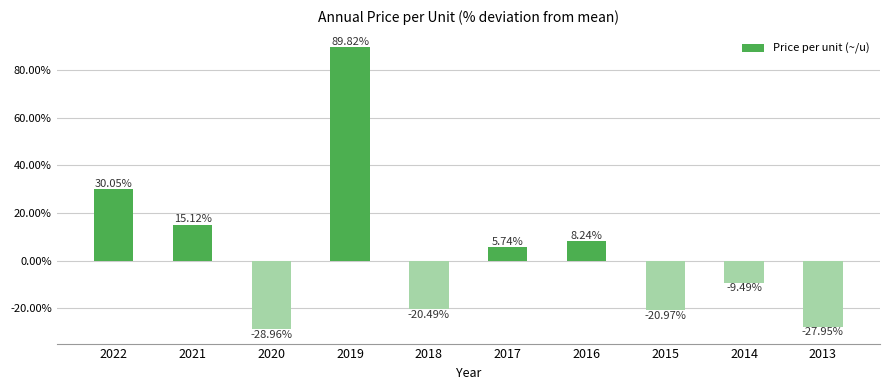

What is the change in value from 2019 to 2016?

-81.6